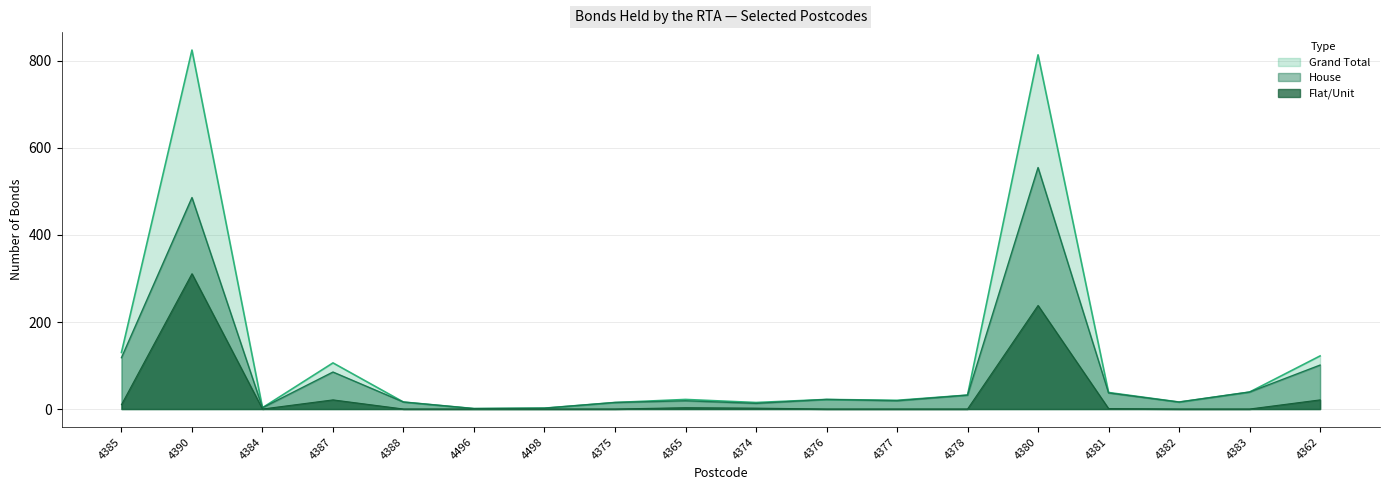

Is it true that Flat/Unit equals -149 at 4498?

False